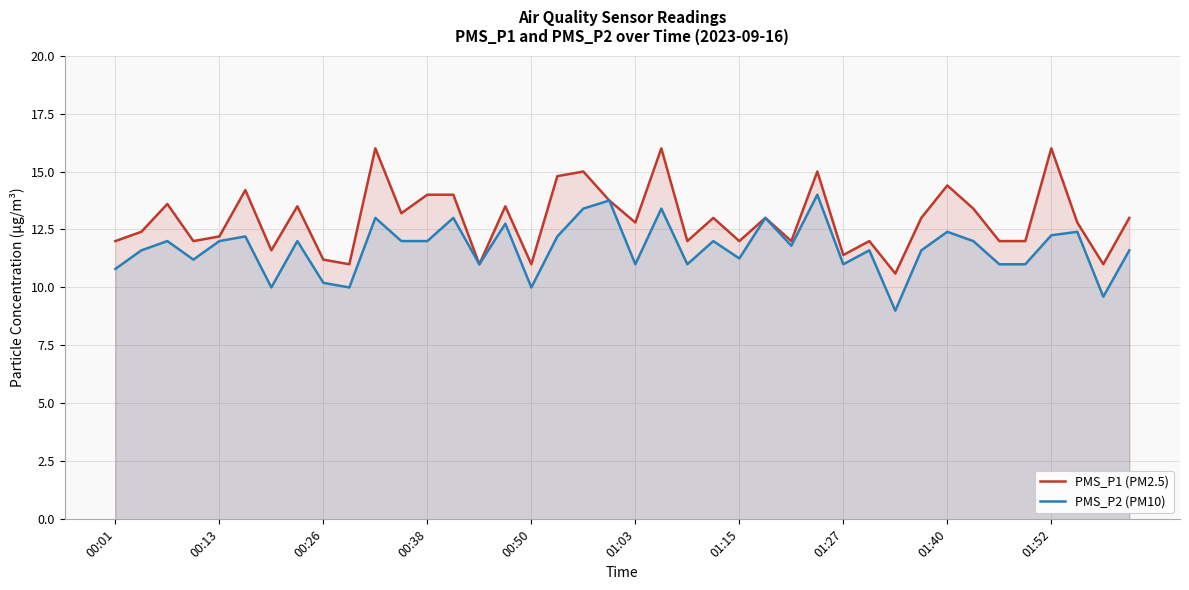

True or false: PMS_P2 (PM10) has a value of 19.8 at 15.

False